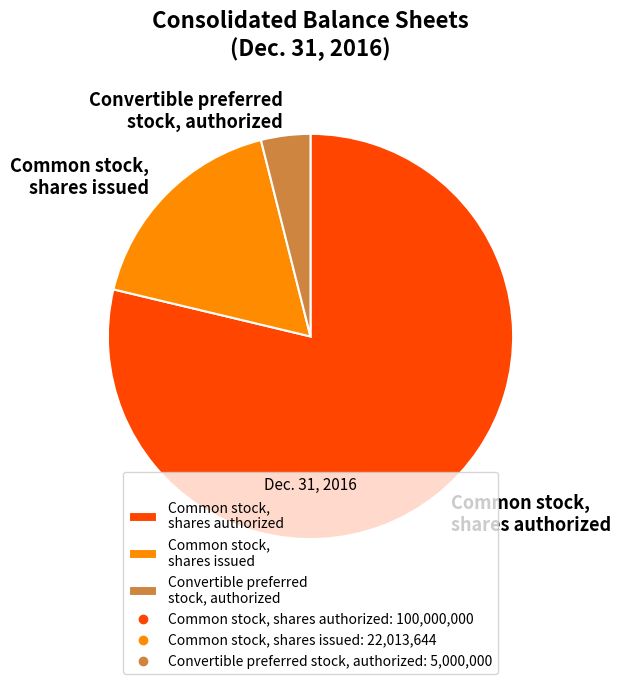

Combined, do Common stock, shares issued and Common stock, shares authorized account for over 50%?

Yes